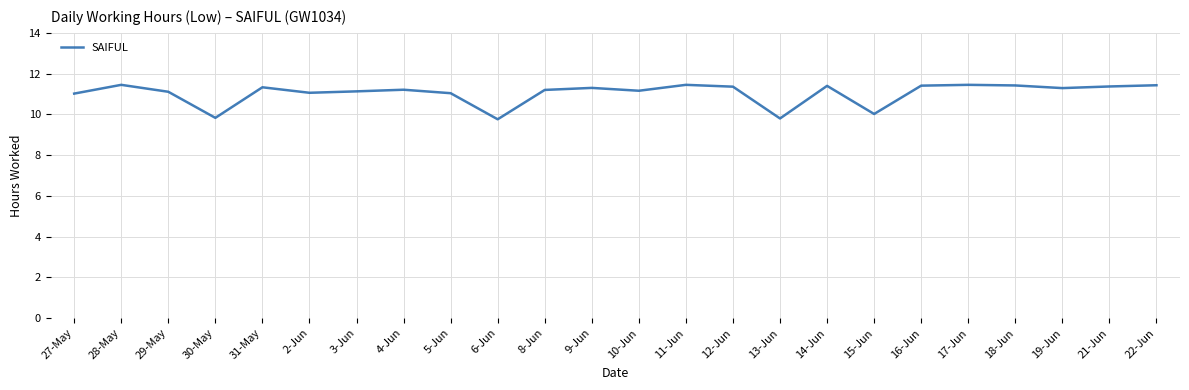

Is it true that the value at 27-May is 11.0?

True